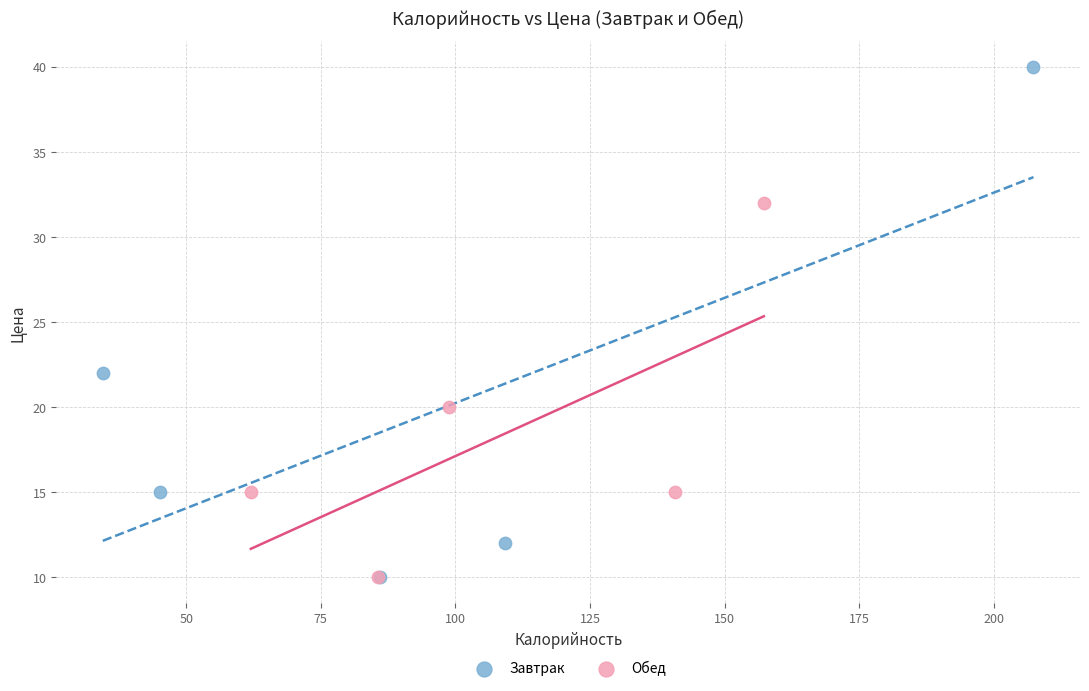

Which series has the largest Y range (max minus min)?

Завтрак